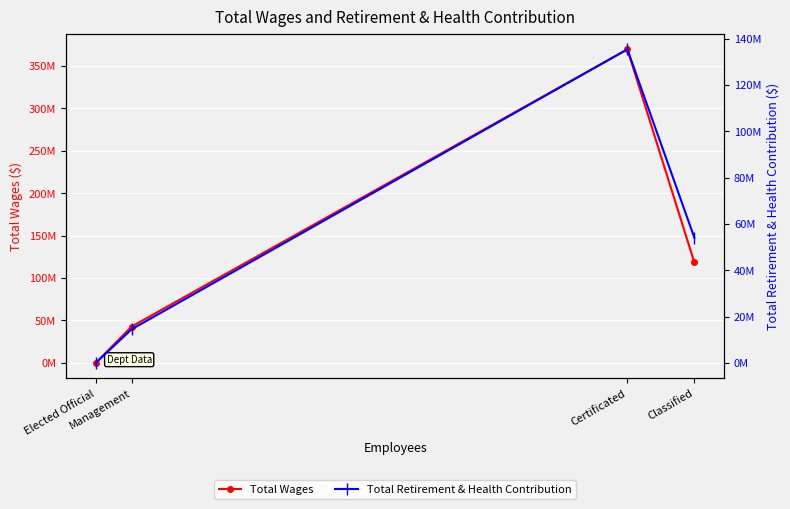

Rank the categories by Total Retirement & Health Contribution value from lowest to highest.

Elected Official, Management, Classified, Certificated